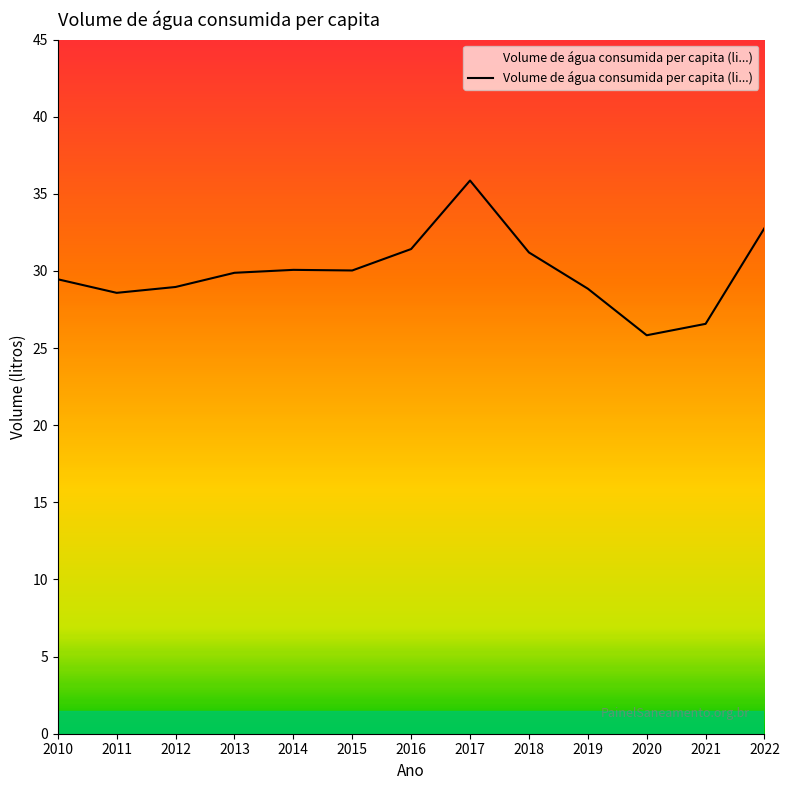

What is the change in value from 2012 to 2019?

-0.1